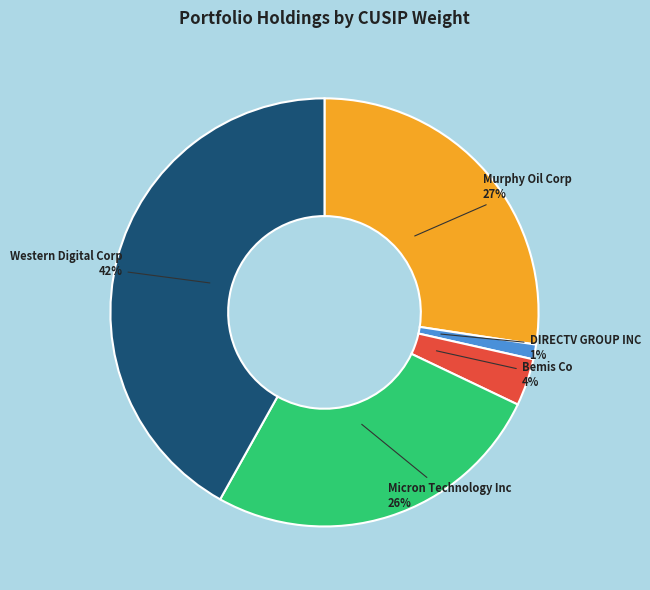

To the nearest percent, what is the difference between the largest and smallest slice percentages?

41%